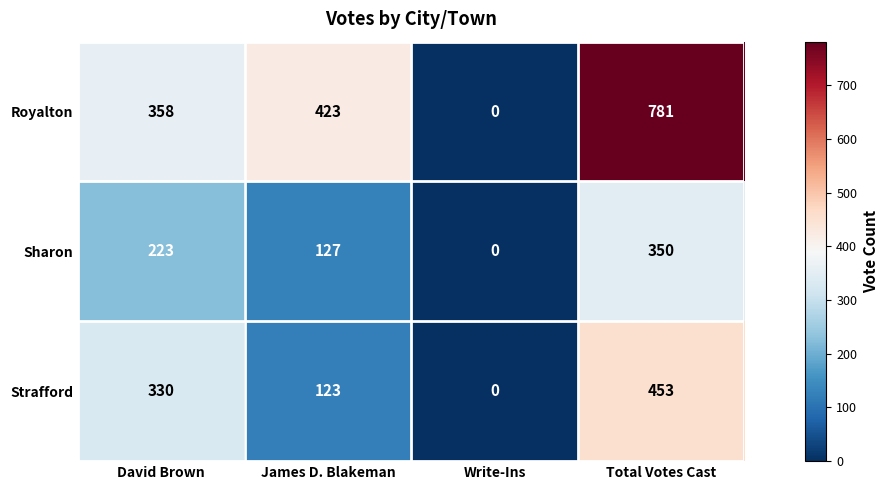

How many values in Strafford are above zero?

3